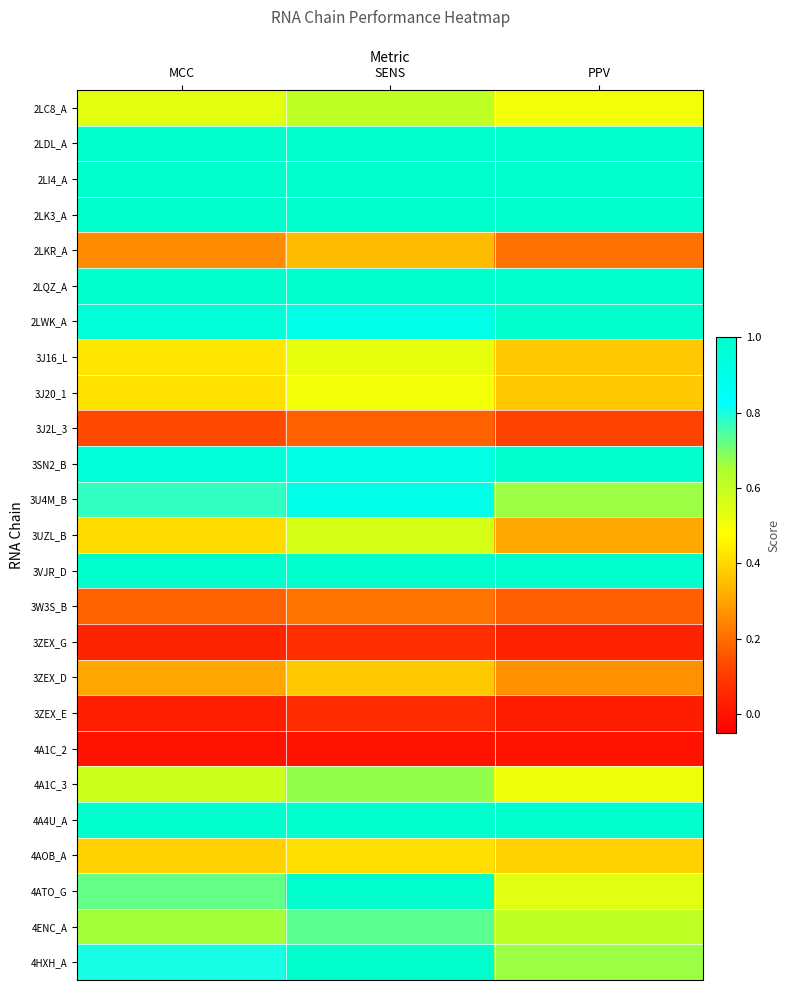

Reading left to right, list all the values displayed in this chart.

2LC8_A: MCC=0.5	SENS=0.6	PPV=0.5
2LDL_A: MCC=1.0	SENS=1.0	PPV=1.0
2LI4_A: MCC=1.0	SENS=1.0	PPV=1.0
2LK3_A: MCC=1.0	SENS=1.0	PPV=1.0
2LKR_A: MCC=0.3	SENS=0.3	PPV=0.2
2LQZ_A: MCC=1.0	SENS=1.0	PPV=1.0
2LWK_A: MCC=1.0	SENS=0.9	PPV=1.0
3J16_L: MCC=0.4	SENS=0.5	PPV=0.4
3J20_1: MCC=0.4	SENS=0.5	PPV=0.4
3J2L_3: MCC=0.1	SENS=0.2	PPV=0.1
3SN2_B: MCC=1.0	SENS=0.9	PPV=1.0
3U4M_B: MCC=0.8	SENS=0.9	PPV=0.7
3UZL_B: MCC=0.4	SENS=0.6	PPV=0.3
3VJR_D: MCC=1.0	SENS=1.0	PPV=1.0
3W3S_B: MCC=0.2	SENS=0.2	PPV=0.2
3ZEX_G: MCC=0.0	SENS=0.1	PPV=0.0
3ZEX_D: MCC=0.3	SENS=0.4	PPV=0.3
3ZEX_E: MCC=0.0	SENS=0.1	PPV=0.0
4A1C_2: MCC=-0.0	SENS=0.0	PPV=0.0
4A1C_3: MCC=0.6	SENS=0.7	PPV=0.5
4A4U_A: MCC=1.0	SENS=1.0	PPV=1.0
4AOB_A: MCC=0.4	SENS=0.4	PPV=0.4
4ATO_G: MCC=0.7	SENS=1.0	PPV=0.5
4ENC_A: MCC=0.7	SENS=0.7	PPV=0.6
4HXH_A: MCC=0.8	SENS=1.0	PPV=0.7